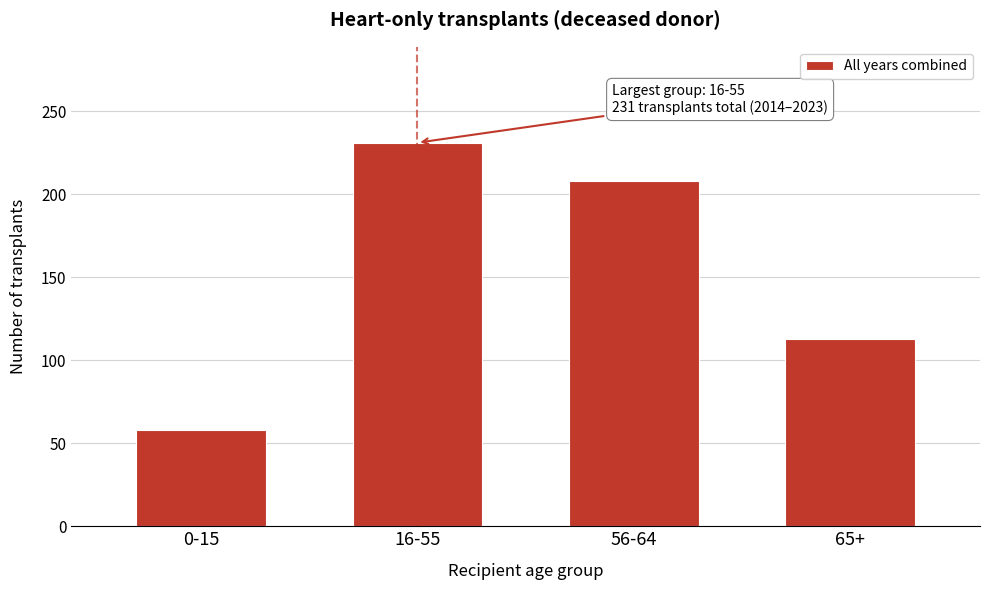

Reading left to right, transcribe all the data shown in this chart.

58	231	208	113